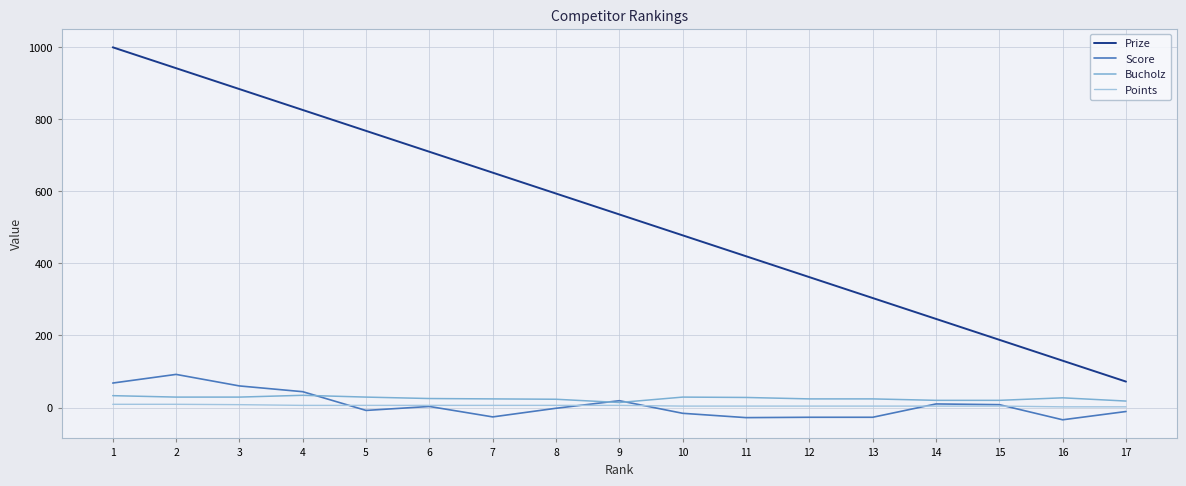

What is the sum of all Prize values?

9112